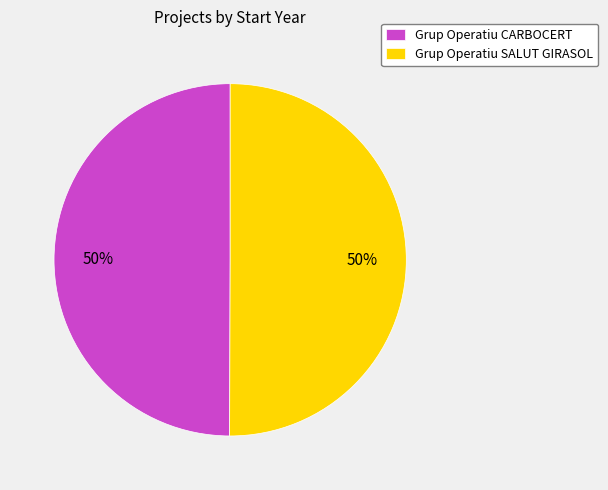

True or false: Grup Operatiu SALUT GIRASOL accounts for 50% of the total.

True